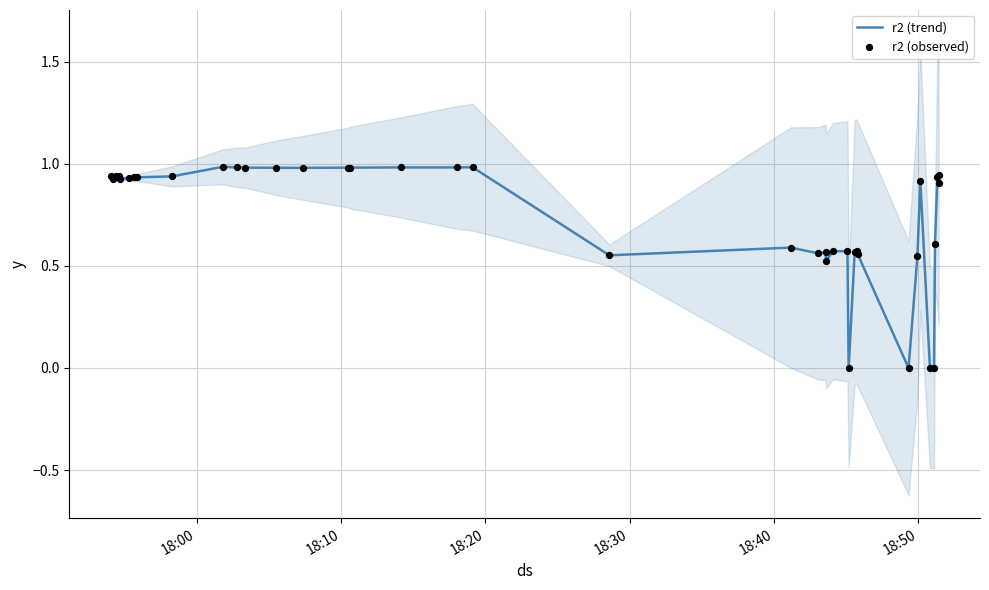

Which series has the largest Y range (max minus min)?

r2 (trend)